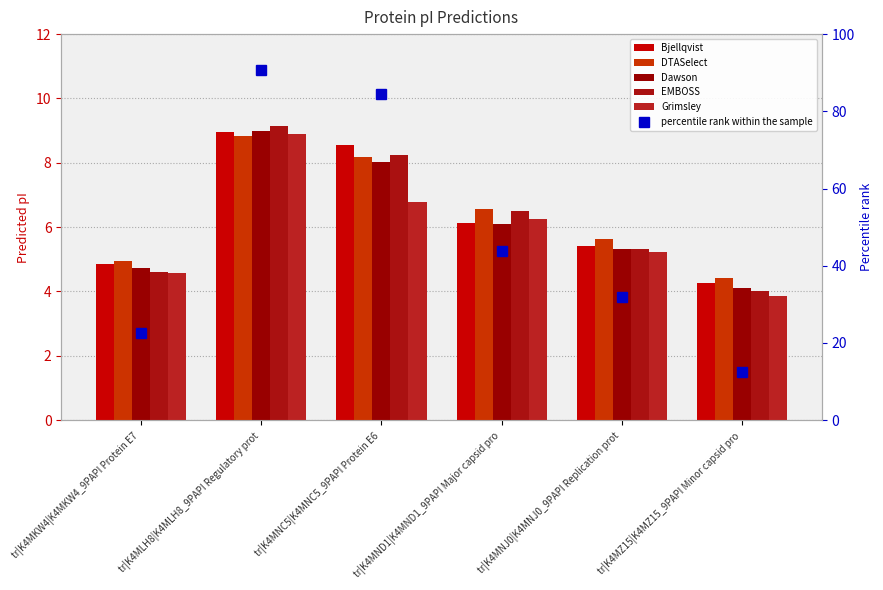

How many series are shown in this chart?

6